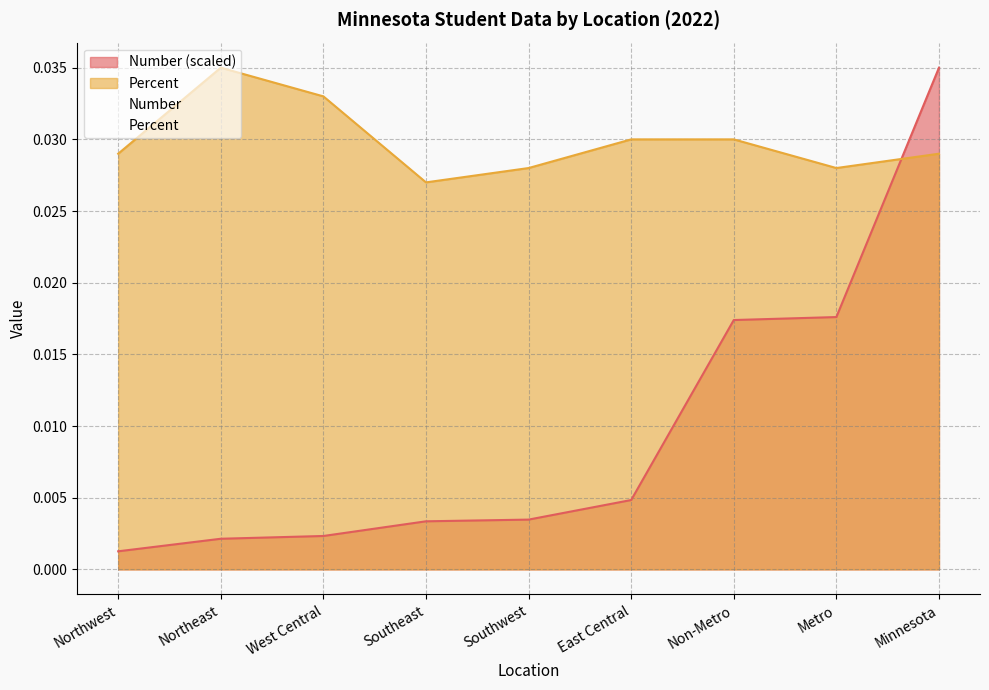

True or false: Percent has more than 1 interior local peaks.

False